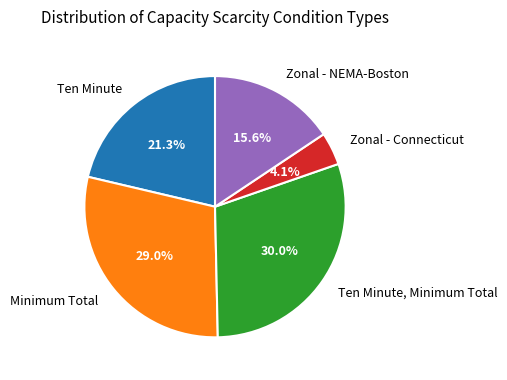

Which has a higher value, Ten Minute, Minimum Total or Zonal - Connecticut?

Ten Minute, Minimum Total